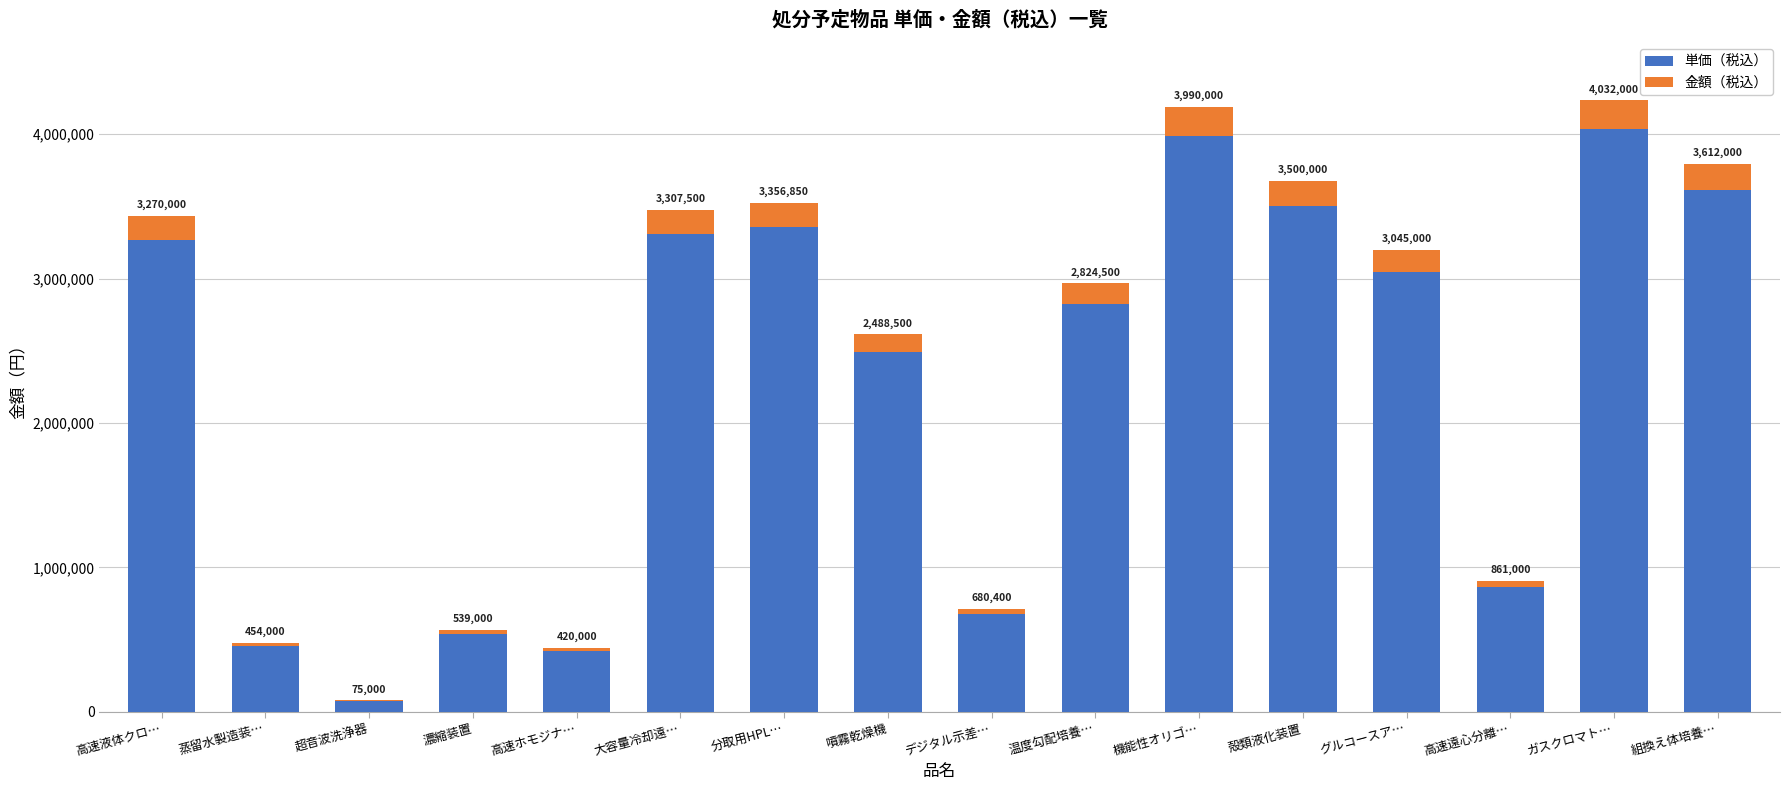

Where is 単価（税込） nearest to the value 2053500?

噴霧乾燥機